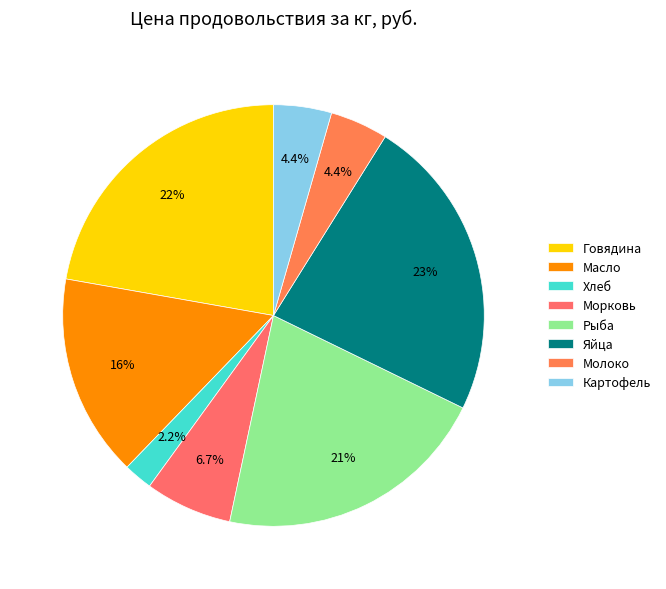

Which category has the biggest portion of the pie?

Яйца